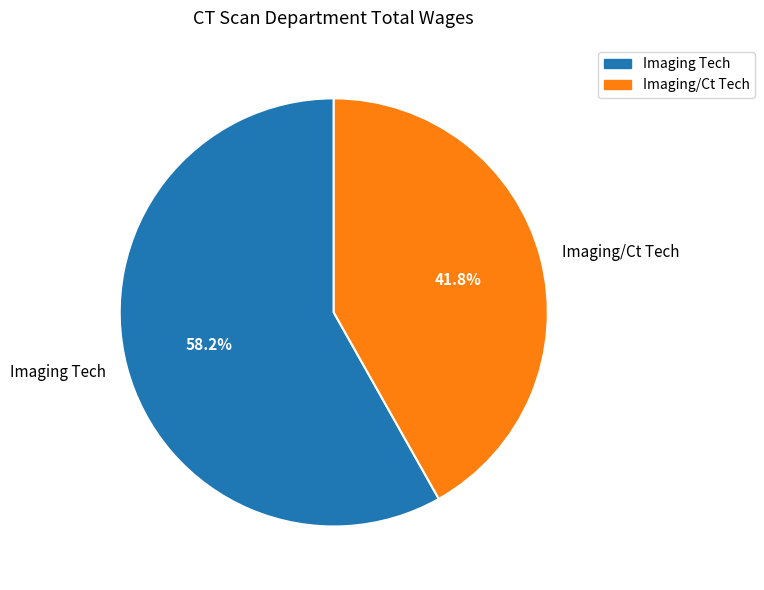

Count the number of slices in the pie.

2